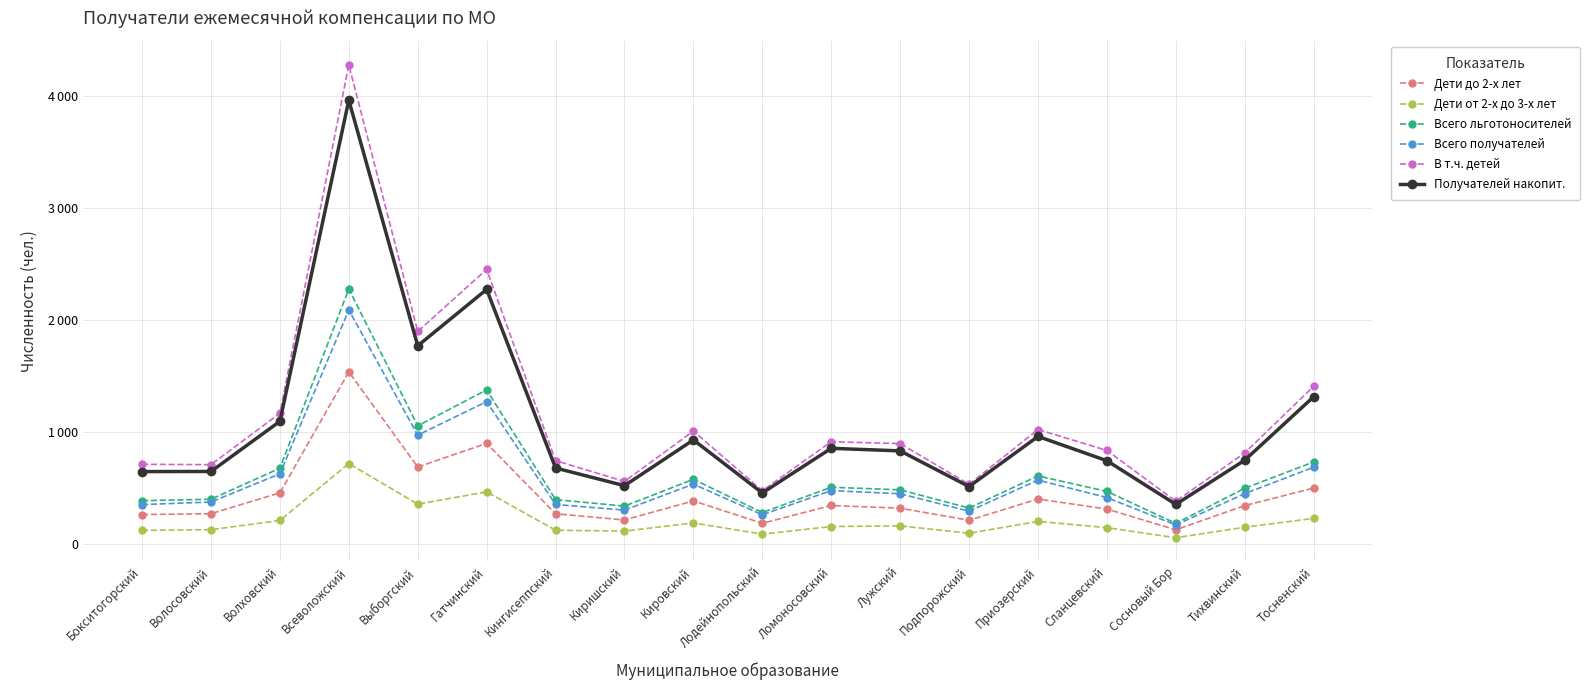

List the series in order of their peak value, lowest first.

Дети от 2-х до 3-х лет, Дети до 2-х лет, Всего получателей, Всего льготоносителей, Получателей накопит., В т.ч. детей